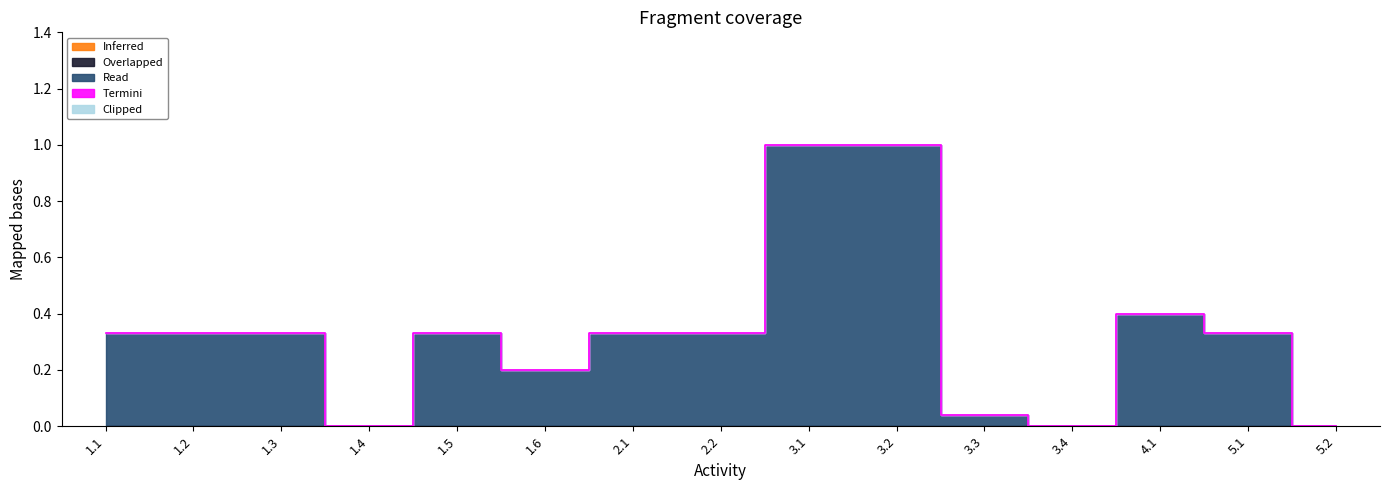

List the series in order of their peak value, lowest first.

Inferred, Overlapped, Termini, Clipped, Read